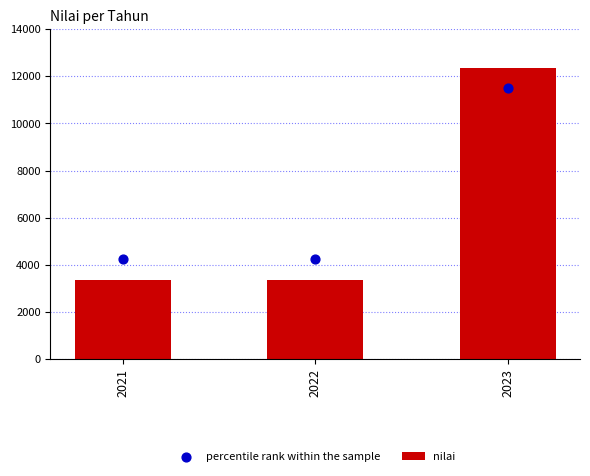

Which series contains the highest Y value?

nilai